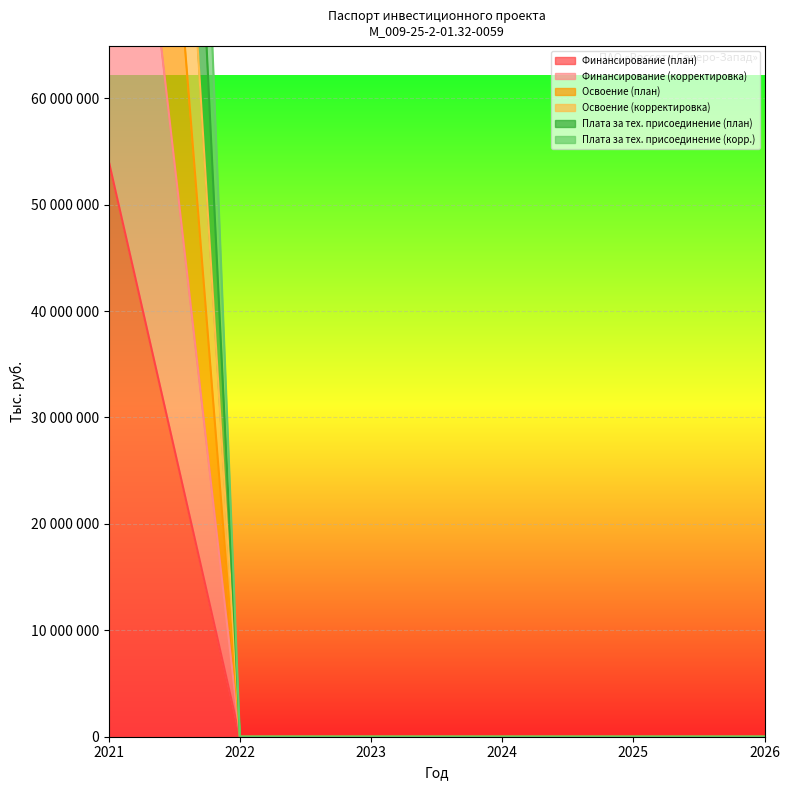

Reading right to left, what are all the values shown in this chart?

Финансирование (план): 0	0	0	0	0	54078098
Финансирование (корректировка): 0	0	0	0	0	108156196
Освоение (план): 0	0	0	0	0	201408484
Освоение (корректировка): 0	0	0	0	0	255486582
Плата за тех. присоединение (план): 0	0	0	0	0	154782340
Плата за тех. присоединение (корр.): 0	0	0	0	0	309564680